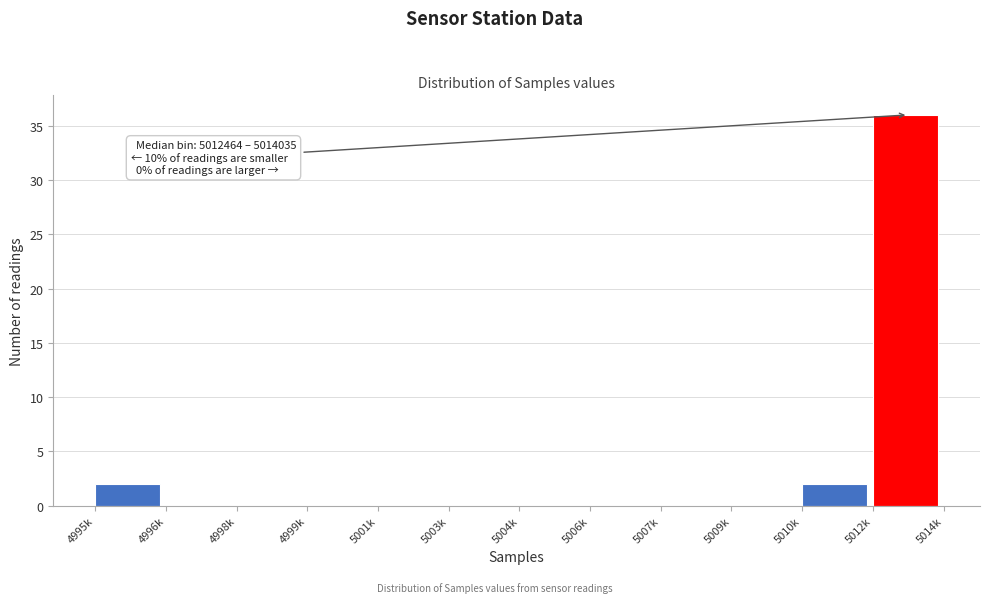

Reading left to right, transcribe all the data shown in this chart.

4995k=2	4996k=0	4998k=0	4999k=0	5001k=0	5003k=0	5004k=0	5006k=0	5007k=0	5009k=0	5010k=2	5012k=36